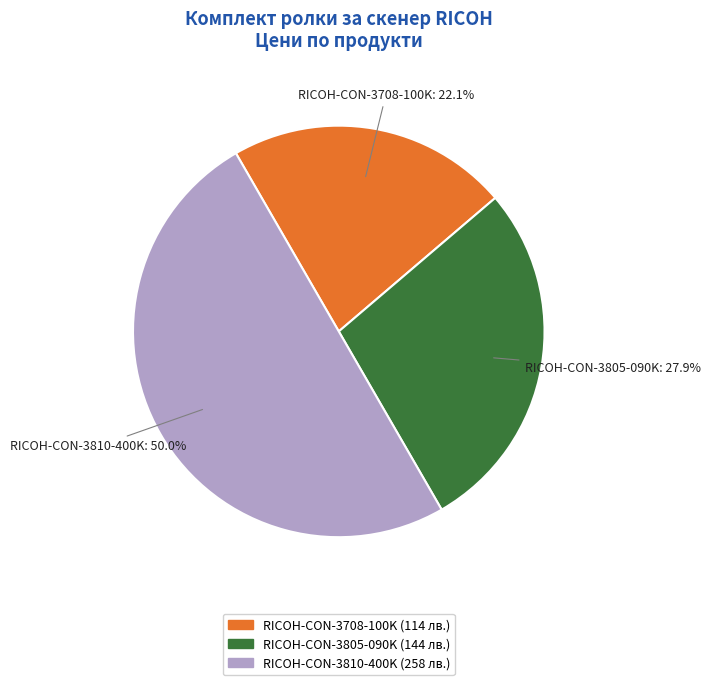

What percentage do RICOH-CON-3805-090K and RICOH-CON-3708-100K together represent?

50.0%